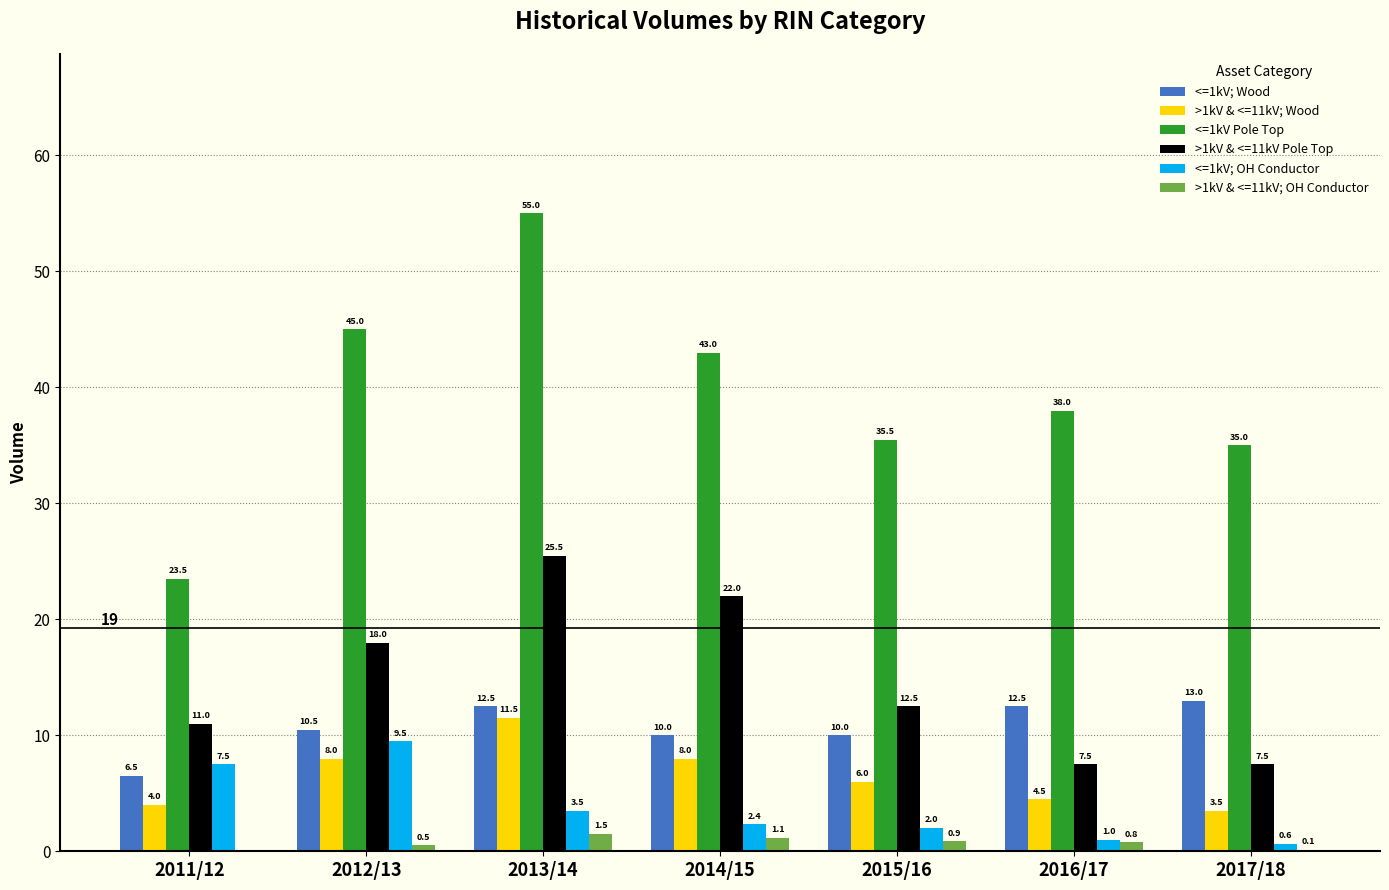

What is the sum of all <=1kV Pole Top values?

275.0